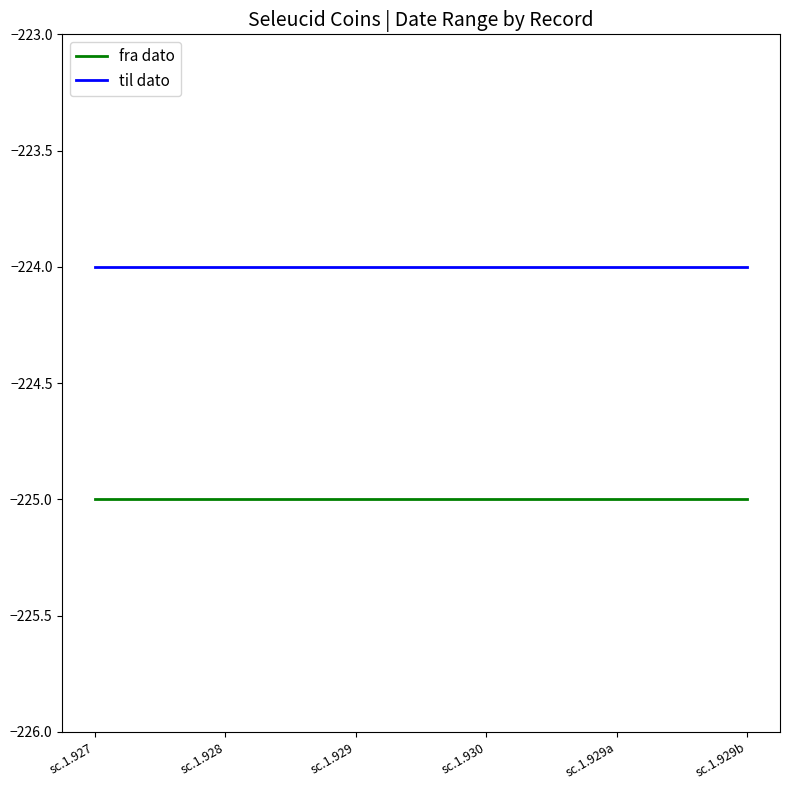

Is the value of fra dato at sc.1.928 greater than the value of til dato at sc.1.929b?

No